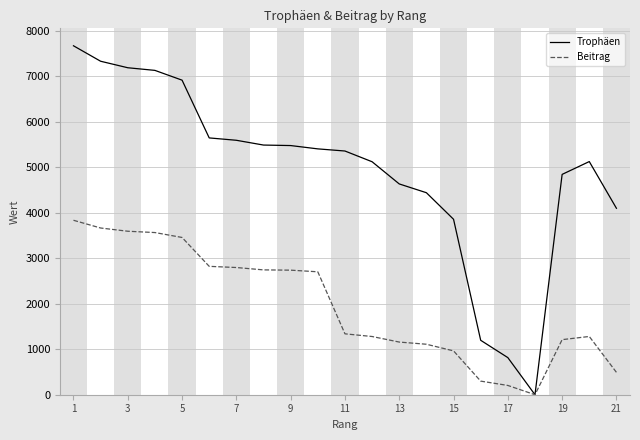

What is the maximum value for Beitrag?

3836